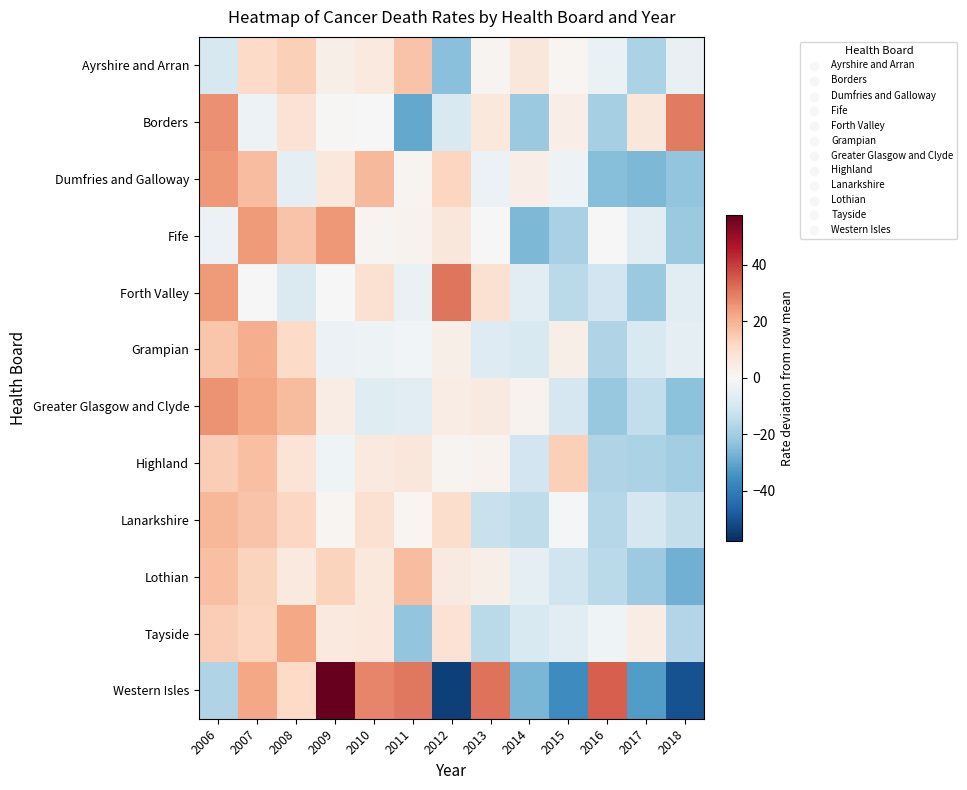

At 2014, list the series in order from largest to smallest.

Ayrshire and Arran, Dumfries and Galloway, Greater Glasgow and Clyde, Lothian, Forth Valley, Grampian, Tayside, Highland, Lanarkshire, Borders, Fife, Western Isles